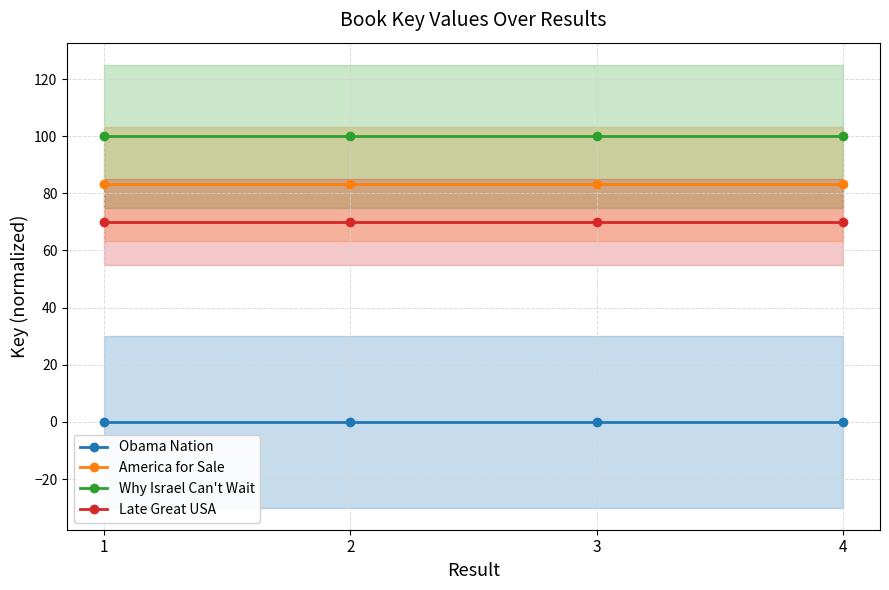

What is the value of the Late Great USA point at the 3rd from the left?

70.0